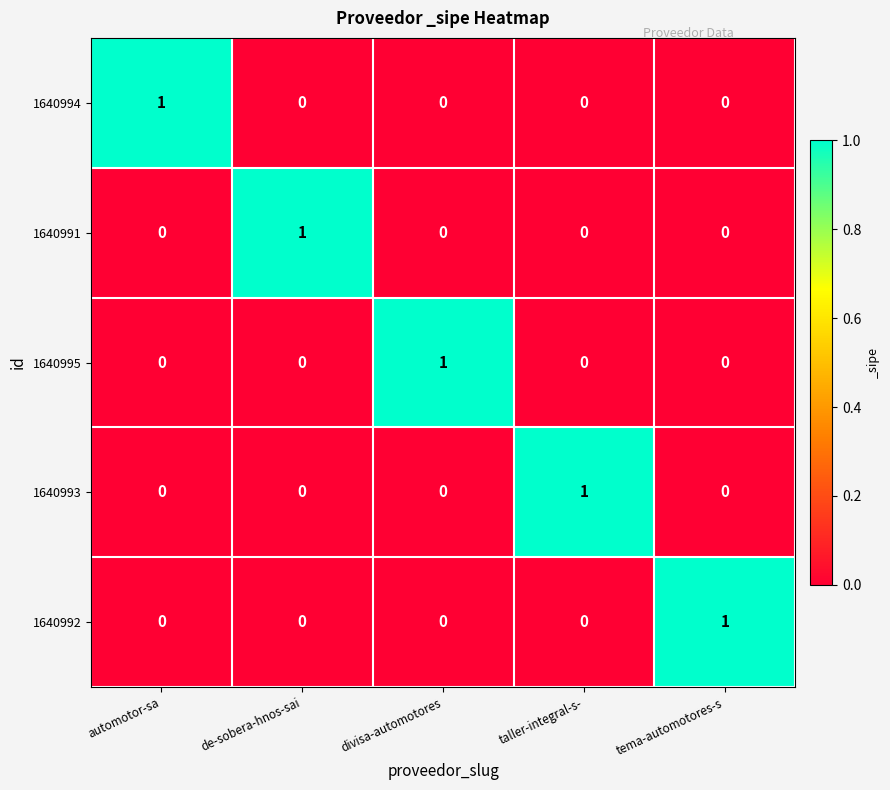

The value of 1640995 at automotor-sa is 0. True or false?

True